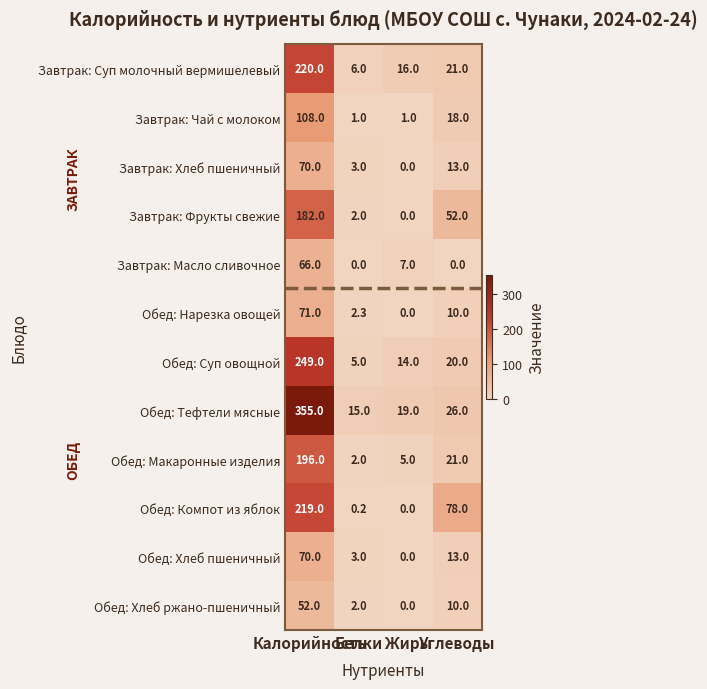

At how many categories does at least one series exceed 322?

1